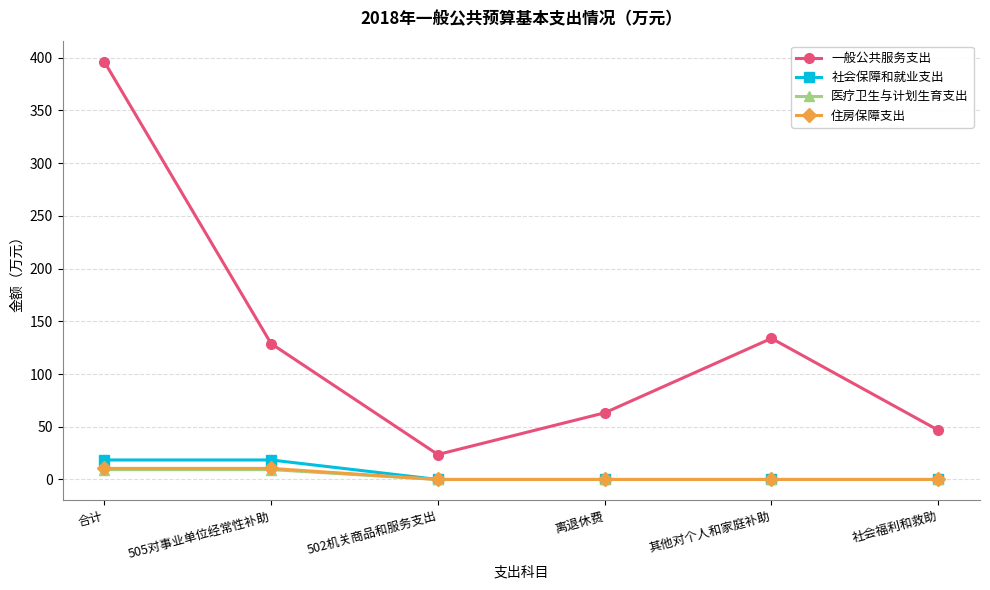

Between 合计 and 其他对个人和家庭补助, which series saw the biggest shift?

一般公共服务支出